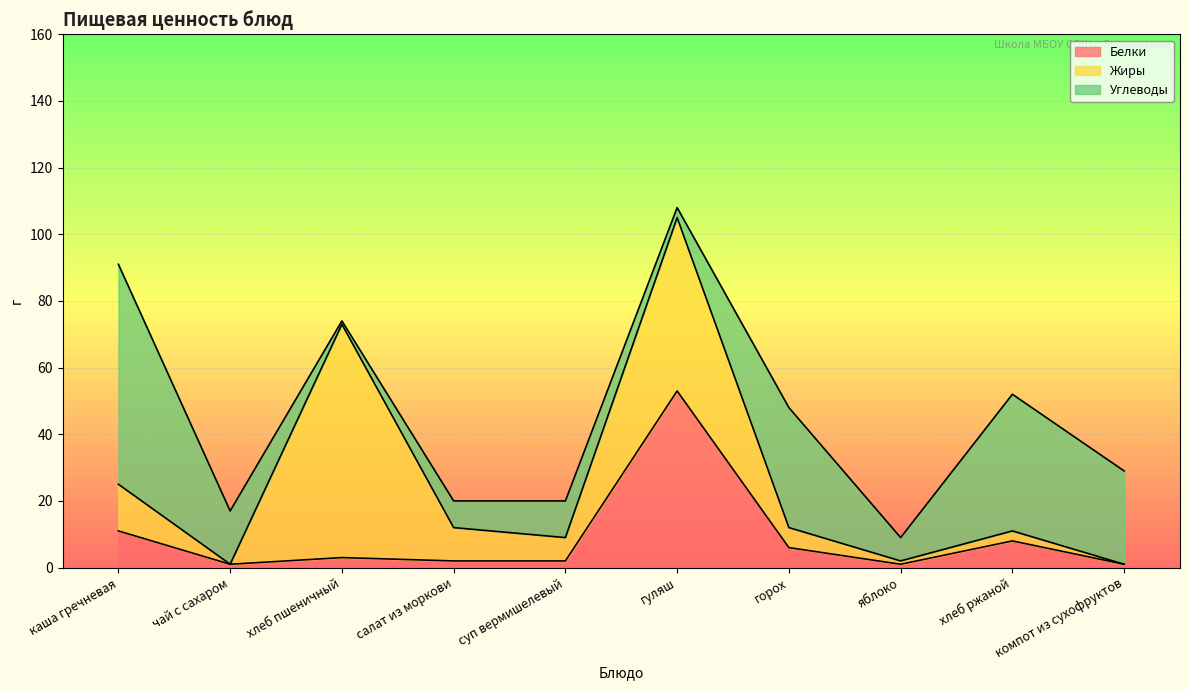

True or false: Углеводы has more than 1 interior local peaks.

True